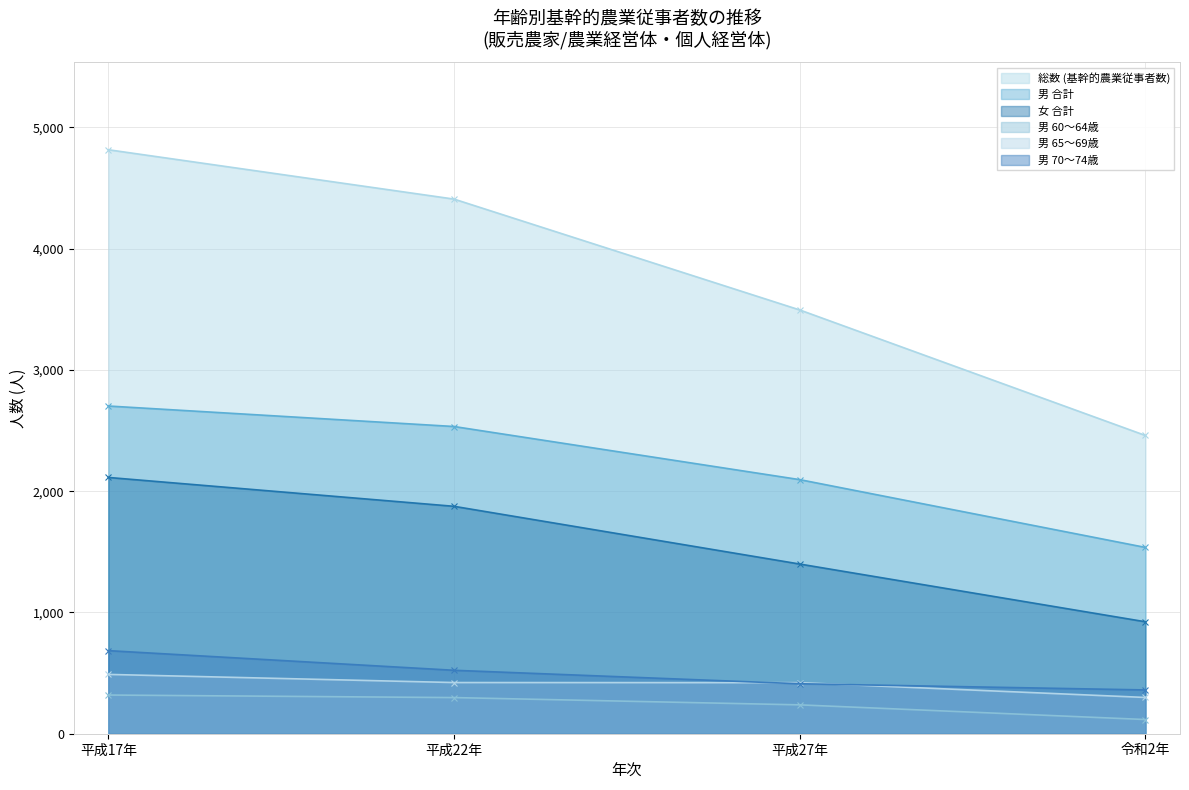

What is the sum of the 男 70～74歳 values at 平成27年 and 平成22年?

935